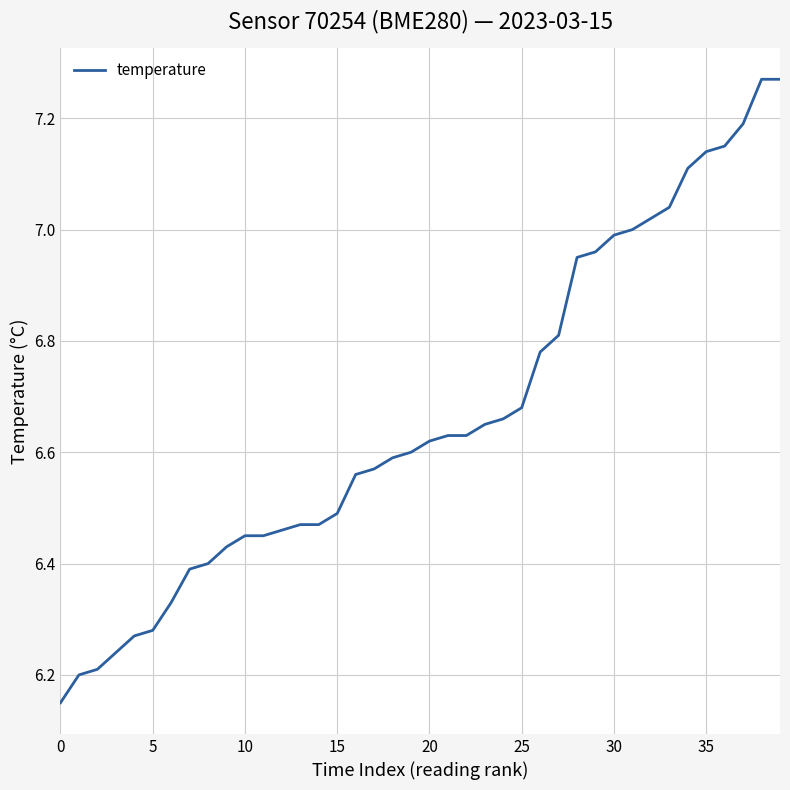

What is the difference between the maximum and minimum values?

1.1